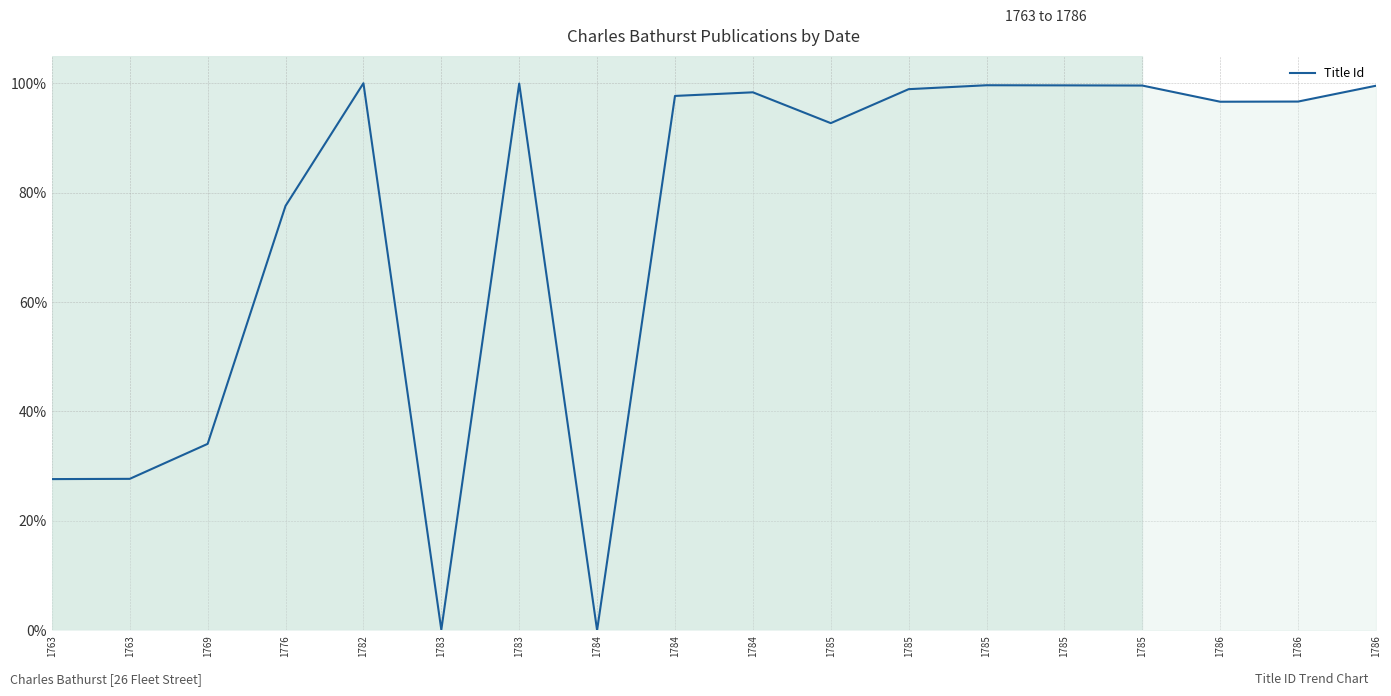

List the labels in order of value, smallest first.

1784, 1783, 1763, 1763, 1769, 1776, 1785, 1786, 1786, 1784, 1784, 1785, 1786, 1785, 1785, 1785, 1783, 1782